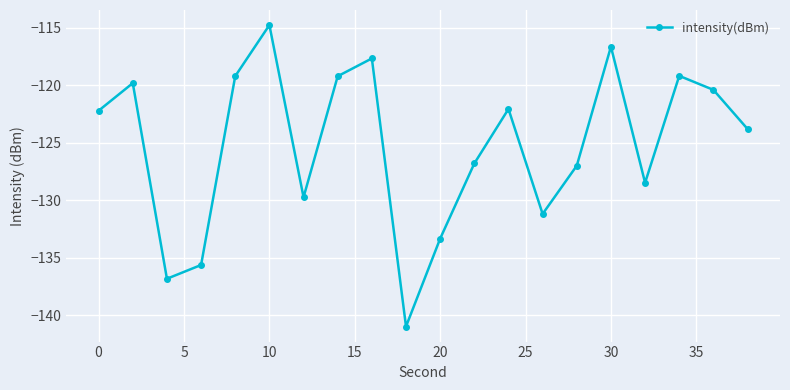

What is the sum of all values?

-2505.0